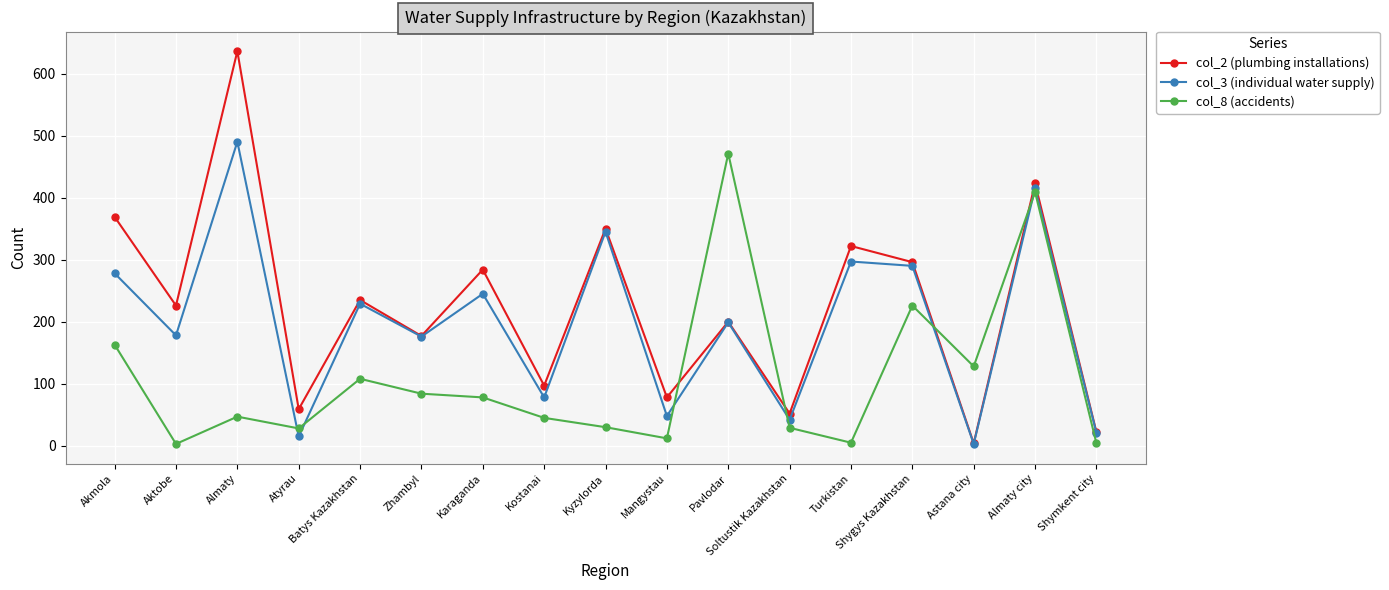

In col_8 (accidents), how many points are higher than both neighbors (excluding endpoints)?

5